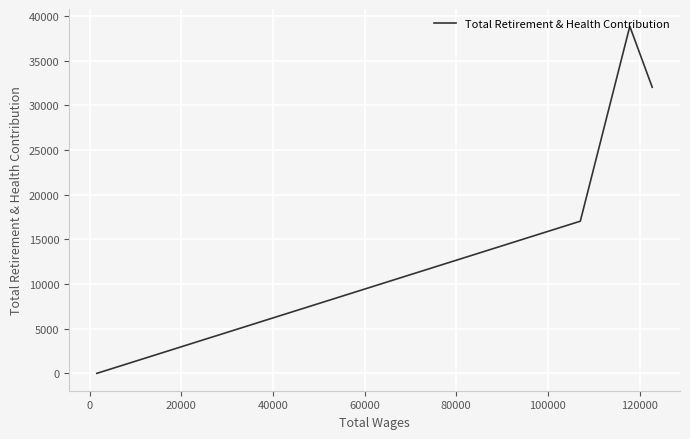

How many lines are shown in the chart?

1